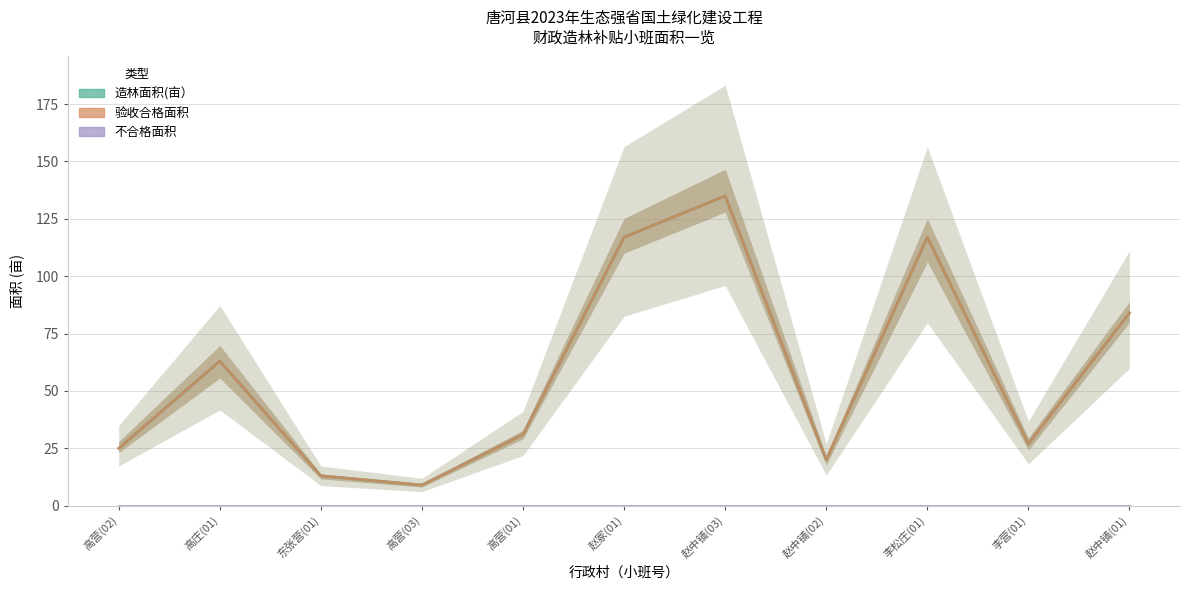

True or false: 造林面积(亩） and 不合格面积 intersect in this chart.

False